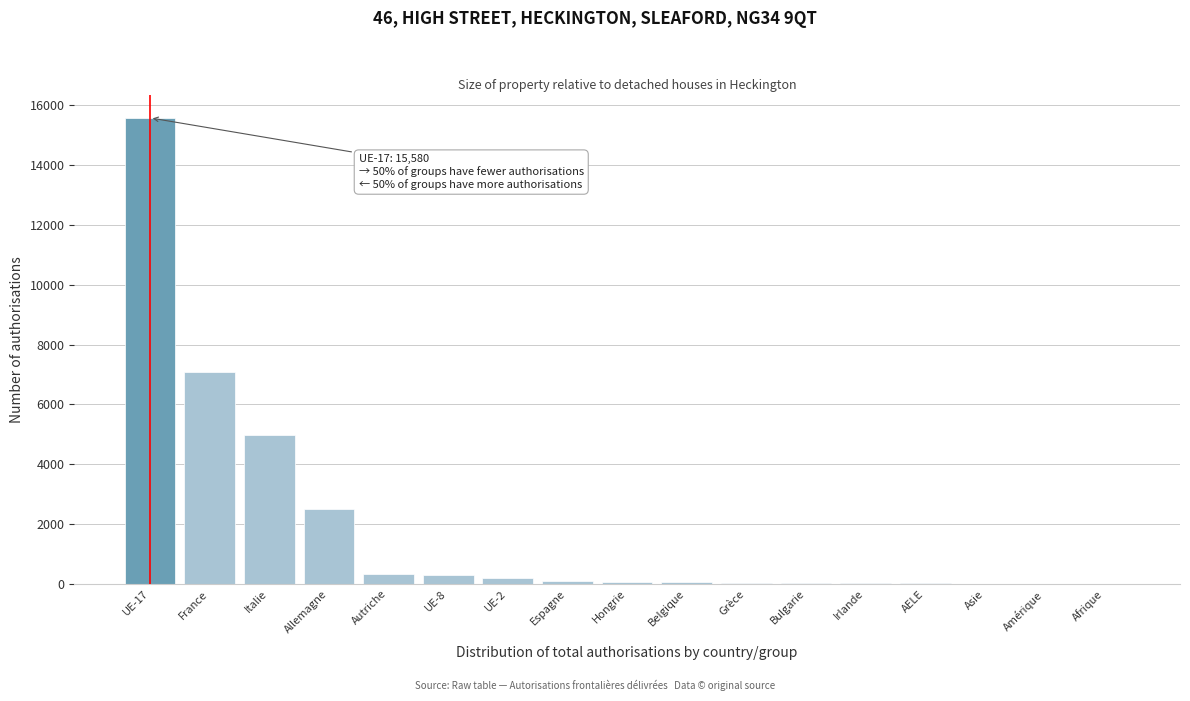

The chart shows a value of 4971 at Italie. True or false?

True